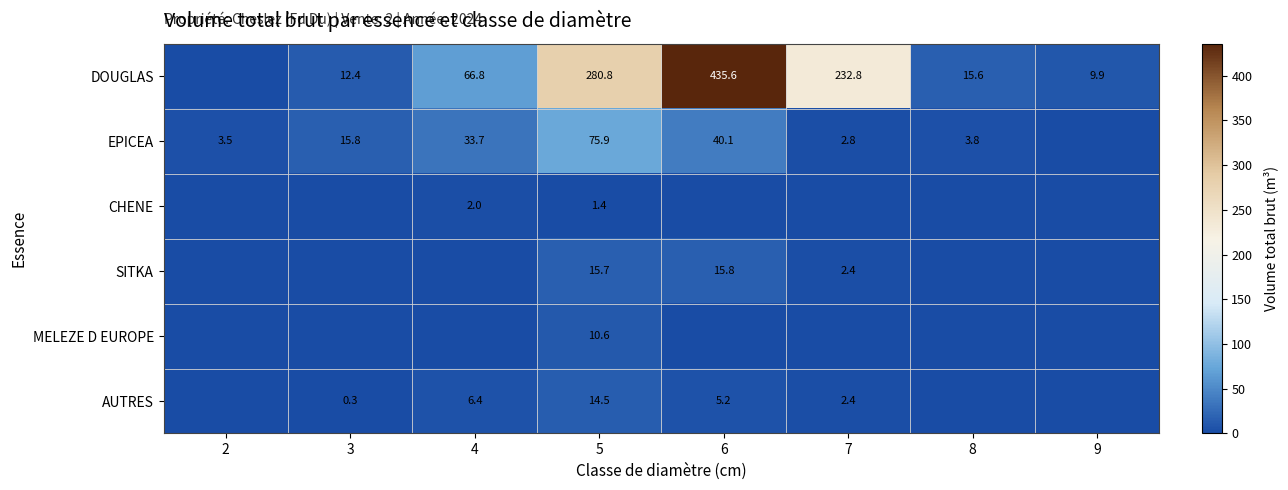

At which category is the sum across all series the highest?

6